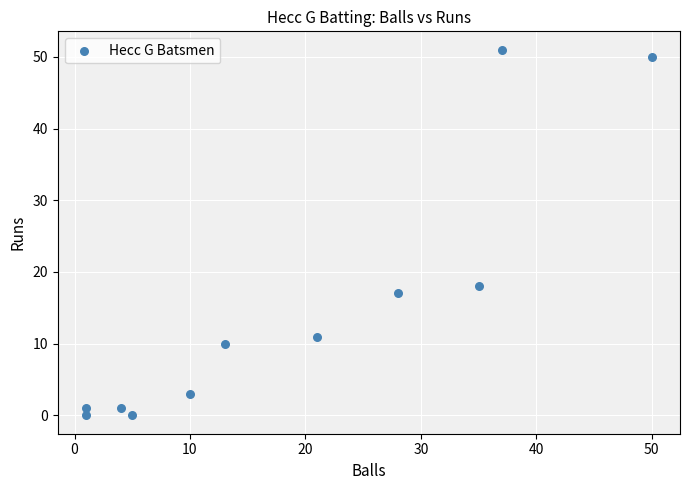

What Y value in the scatter plot is closest to 25?

18